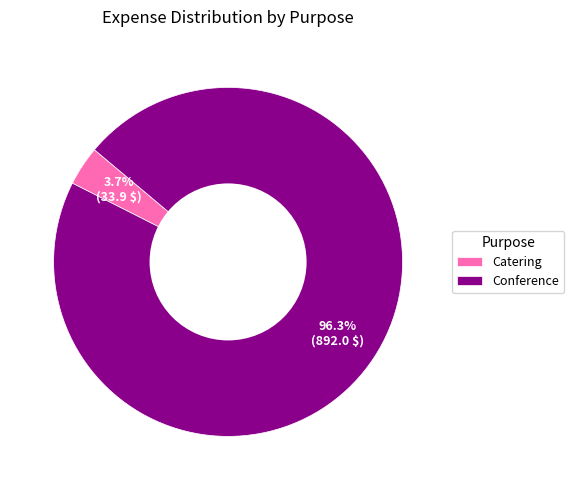

To the nearest percent, what is the average slice percentage?

50%